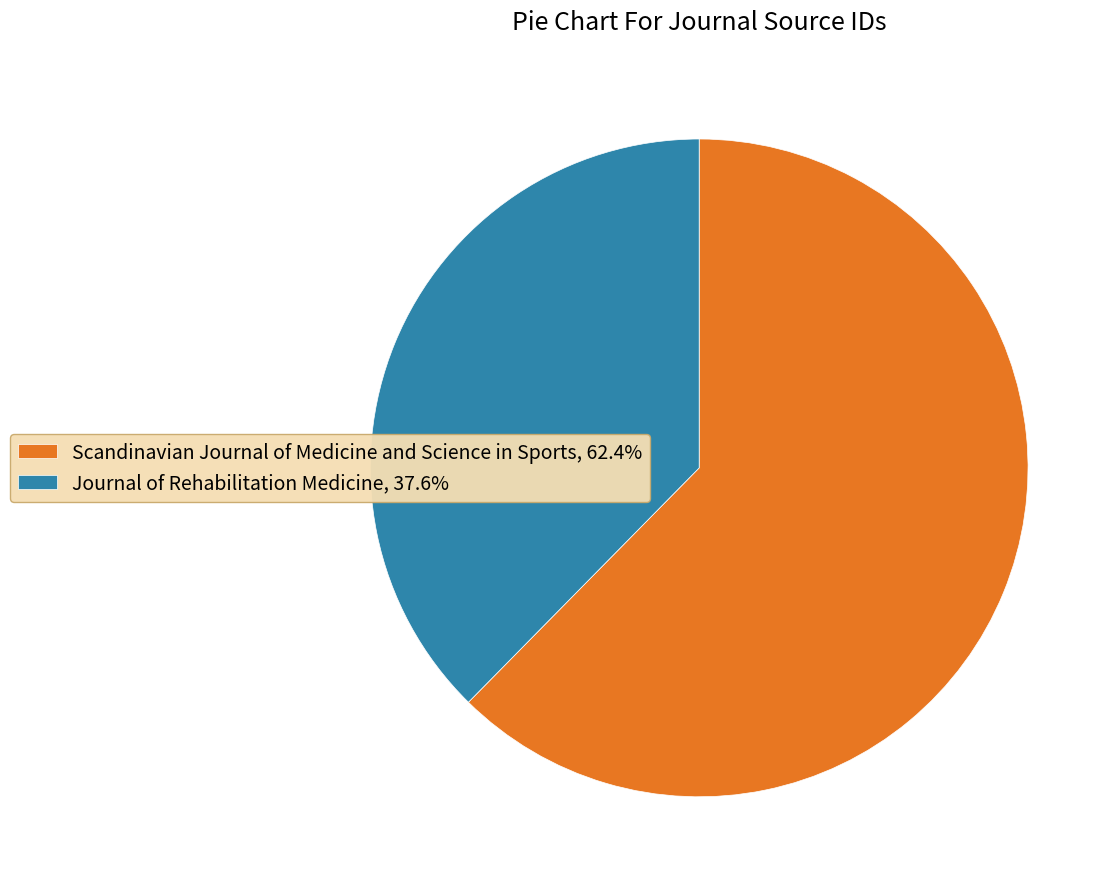

Combined, do Journal of Rehabilitation Medicine, 37.6% and Scandinavian Journal of Medicine and Science in Sports, 62.4% account for over 50%?

Yes